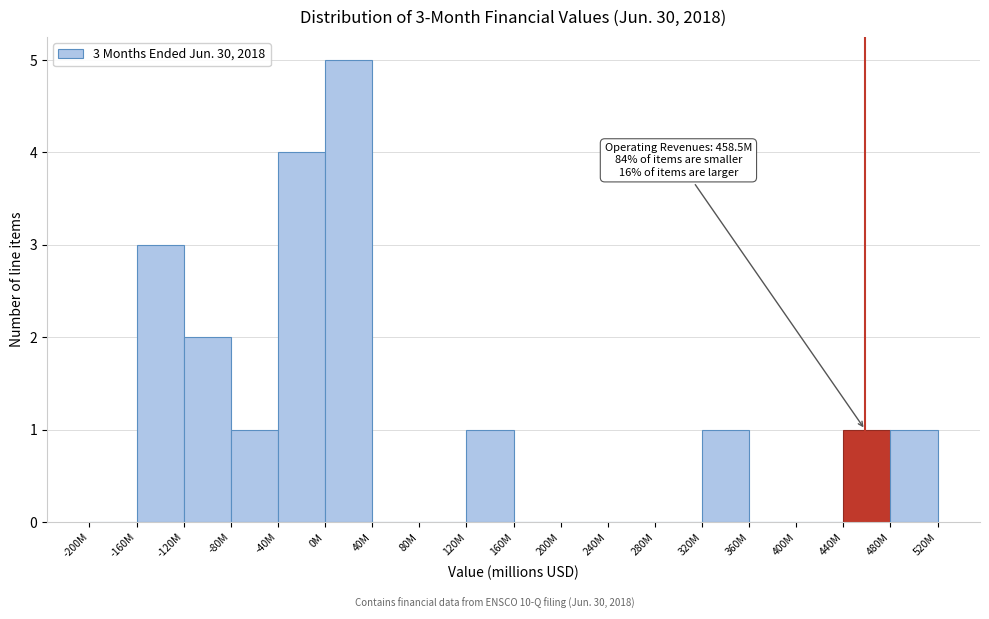

Reading right to left, list all the values displayed in this chart.

480M=1	440M=1	400M=0	360M=0	320M=1	280M=0	240M=0	200M=0	160M=0	120M=1	80M=0	40M=0	0M=5	-40M=4	-80M=1	-120M=2	-160M=3	-200M=0